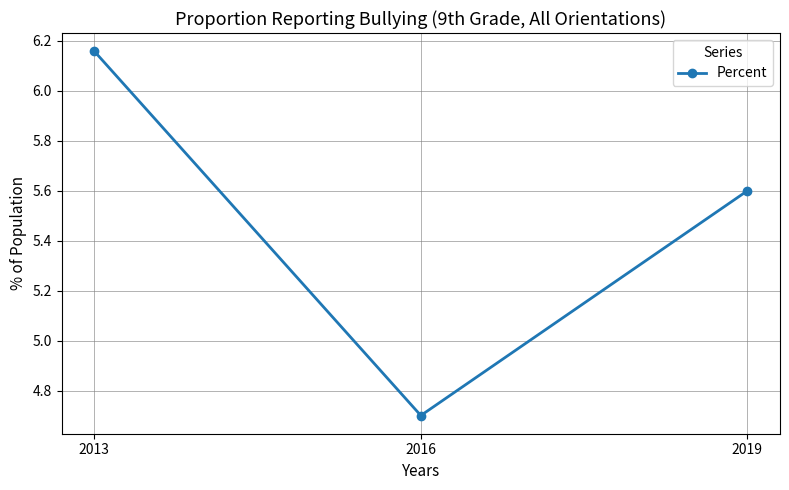

The value at 2016 is 6.2. True or false?

False